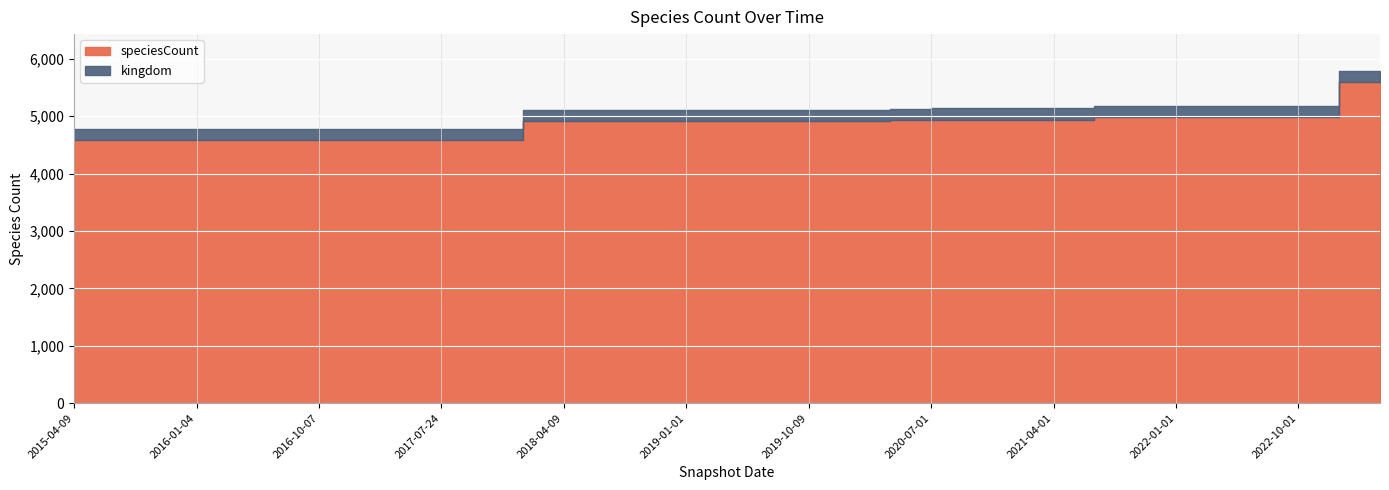

Reading right to left, extract all data points from this chart.

speciesCount: 5590	5590	4984	4984	4984	4978	4978	4978	4941	4941	4941	4941	4925	4913	4913	4913	4913	4907	4907	4907	4907	4907	4578	4578	4578	4578	4578	4578	4578	4578	4578	4578	4578
kingdom: 1	1	1	1	1	1	1	1	1	1	1	1	1	1	1	1	1	1	1	1	1	1	1	1	1	1	1	1	1	1	1	1	1